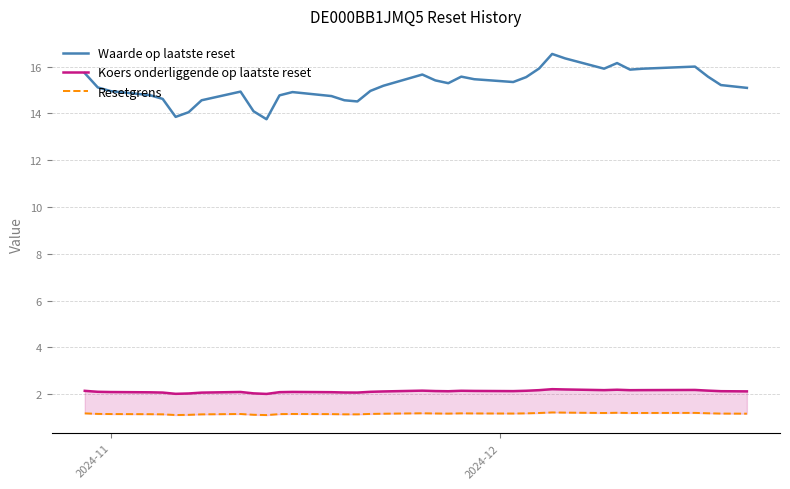

What is the greatest value displayed?

16.5